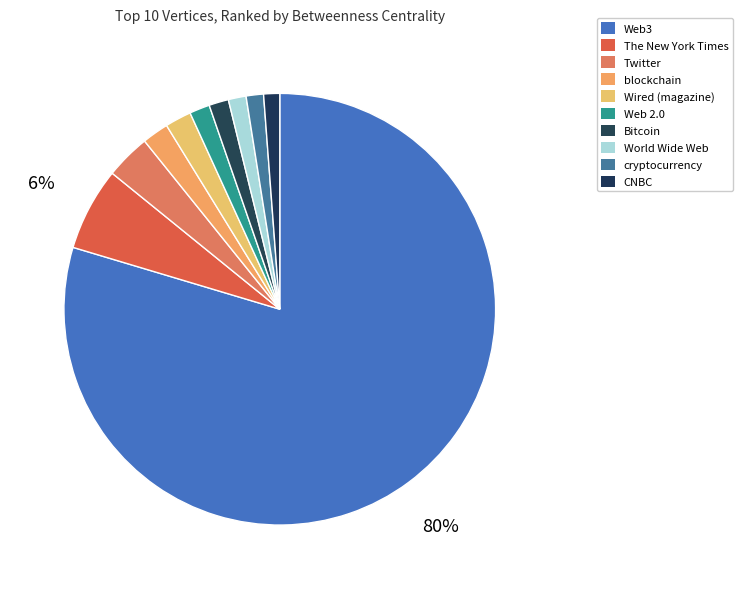

What is the largest slice in the pie chart?

Web3